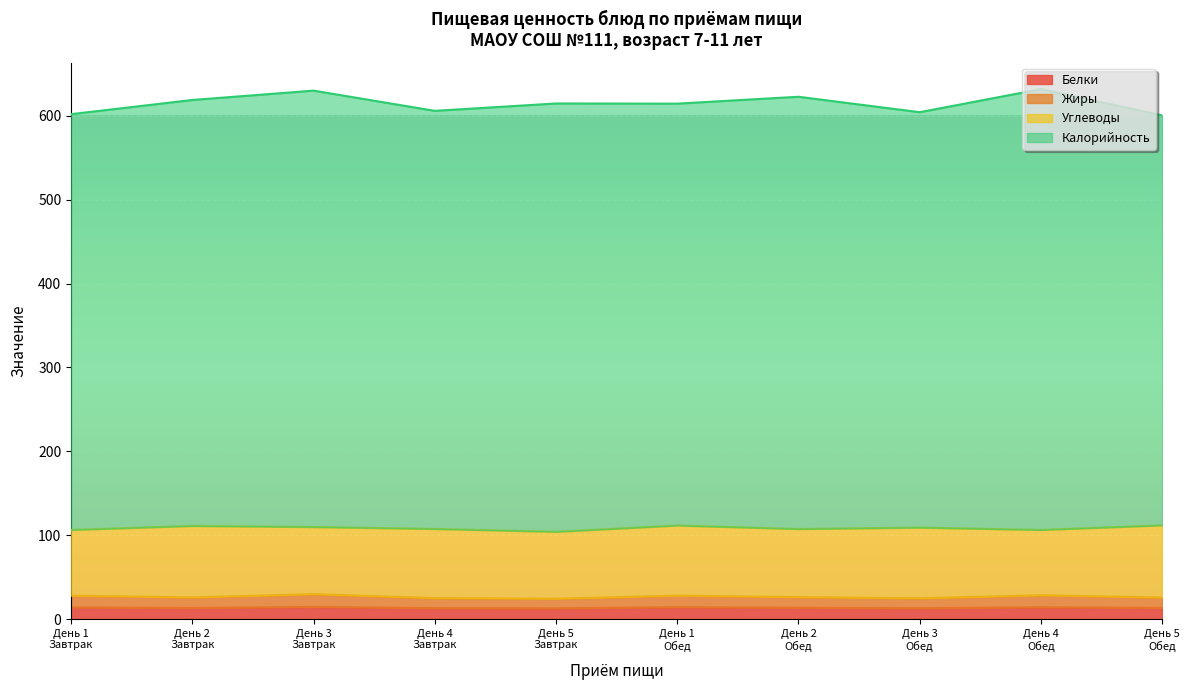

True or false: Белки and Жиры cross at least once.

False